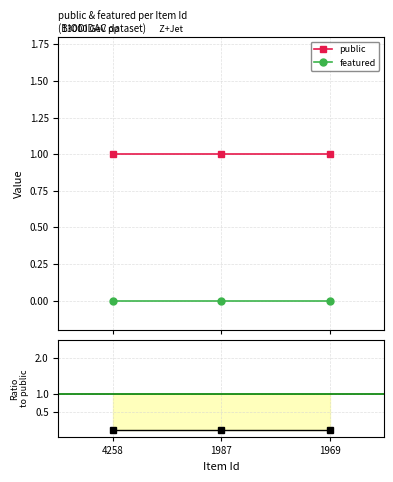

Which label corresponds to the smallest value in the chart?

4258